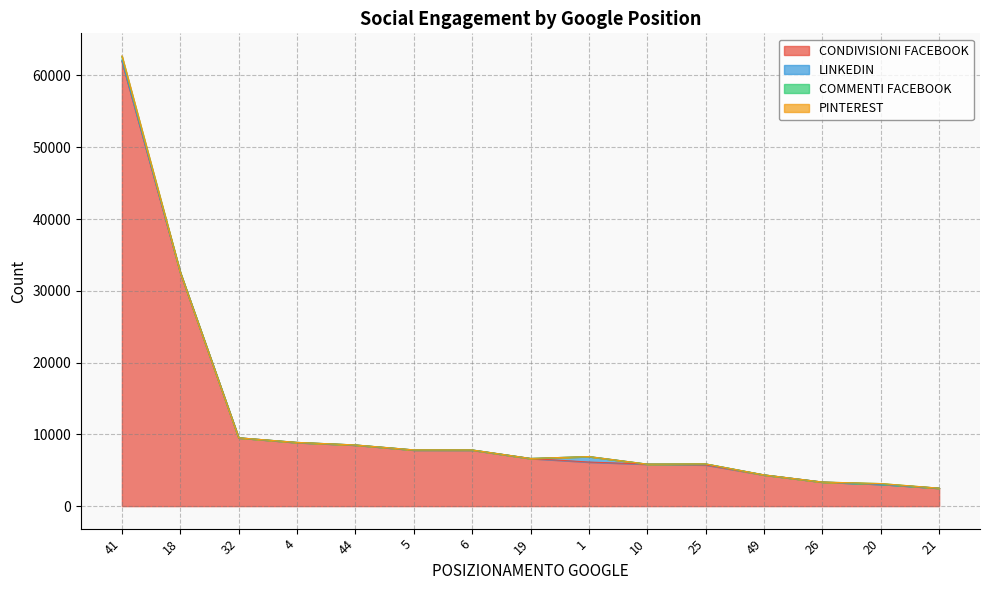

At which label is PINTEREST closest to 50?

4